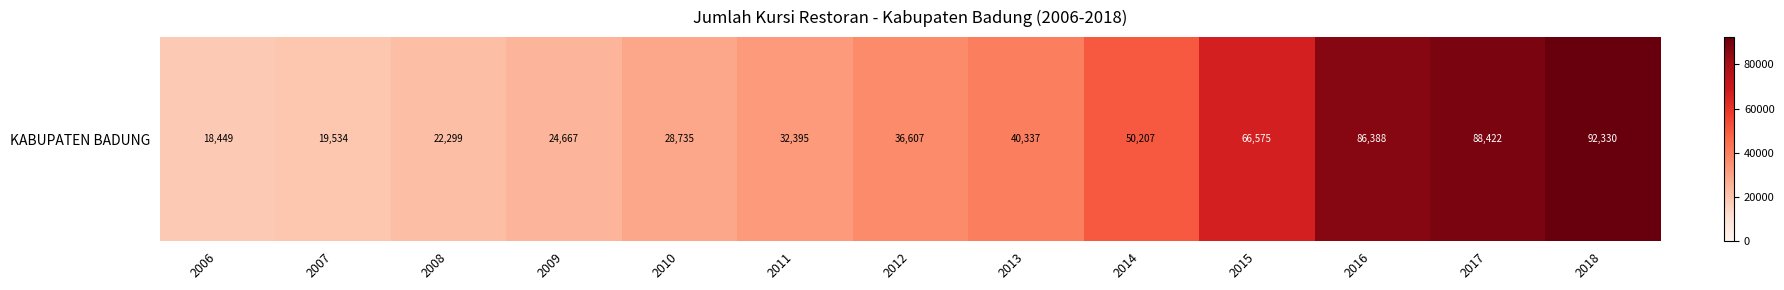

What is the difference between the maximum and minimum values?

73881